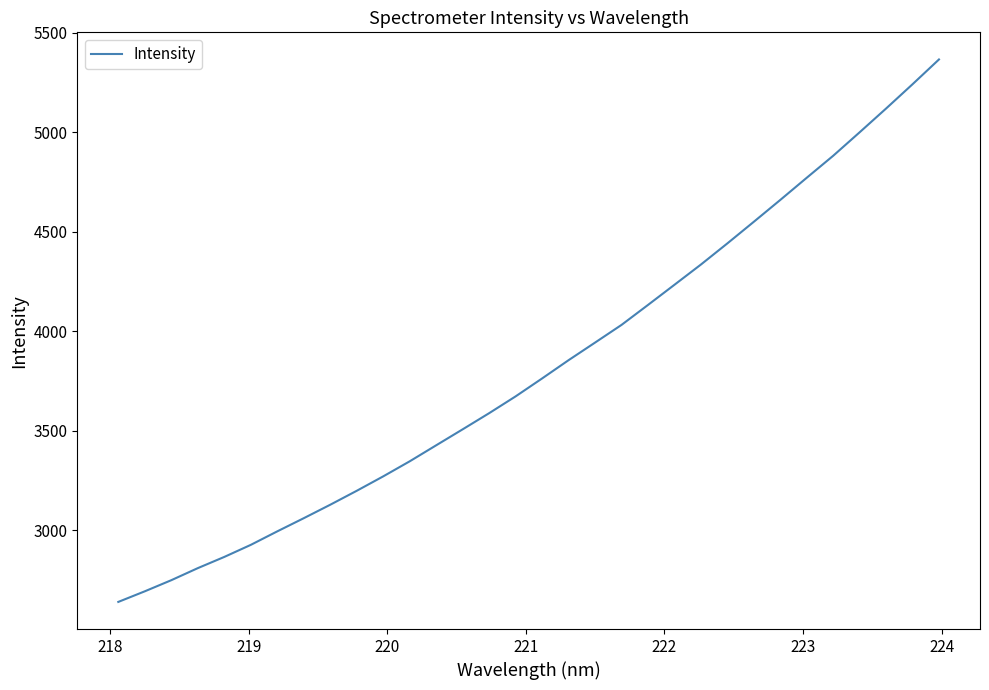

What is the difference between the maximum and minimum values?

2727.6